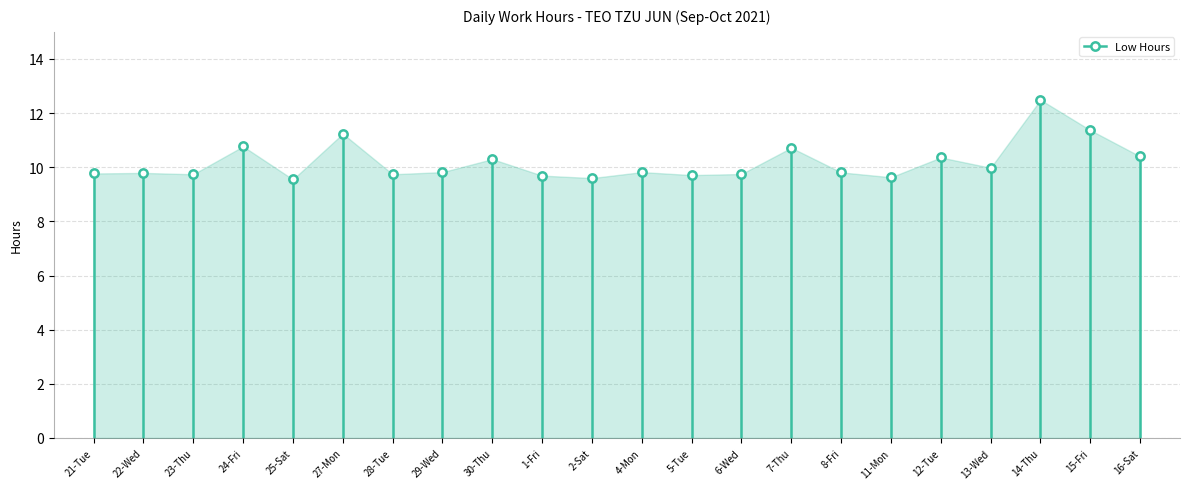

What is the difference between the maximum and minimum values?

2.9